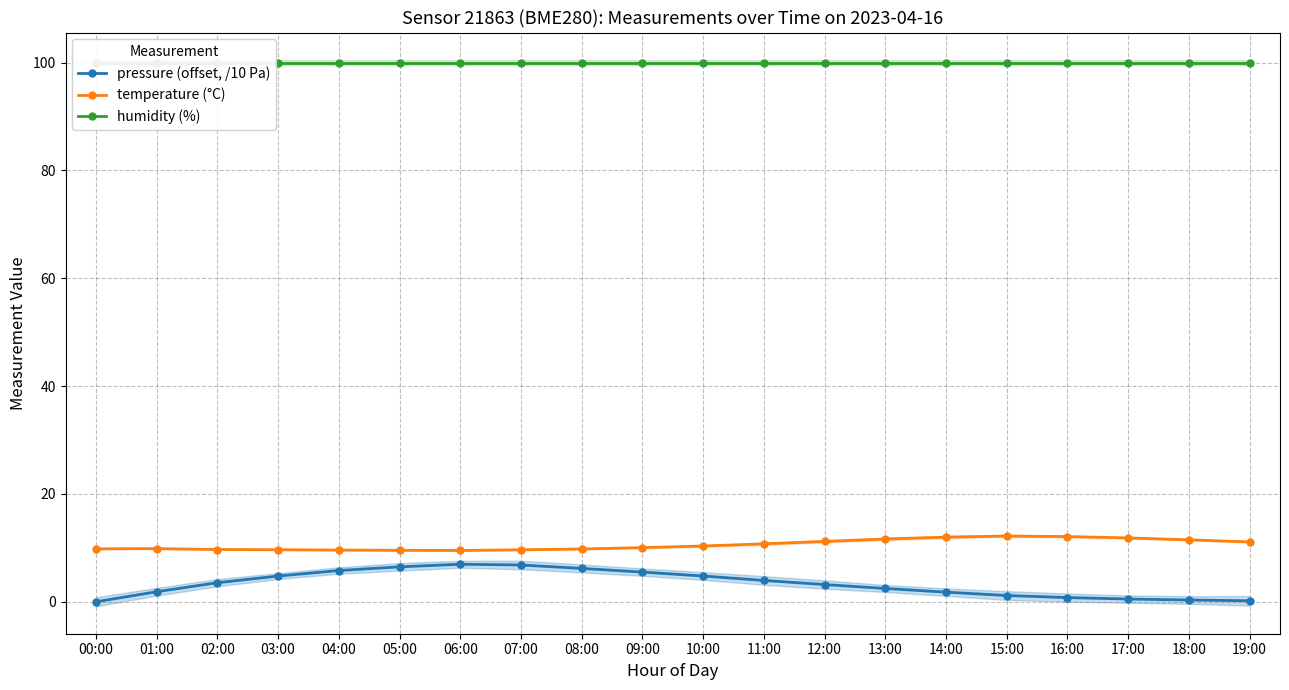

What are all the series names shown in the legend?

pressure (offset, /10 Pa), temperature (°C), humidity (%)